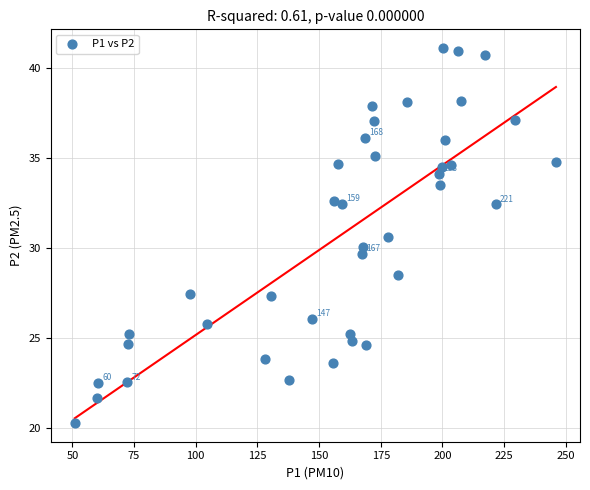

What is the range of Y values (max minus min)?

20.8